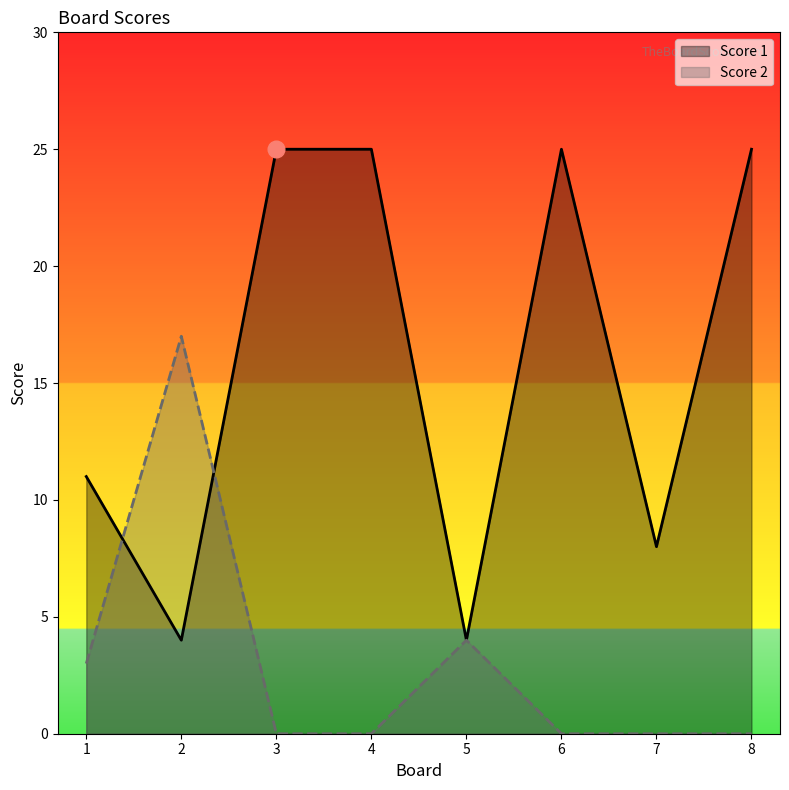

Which series has the largest total across all categories?

Score 1